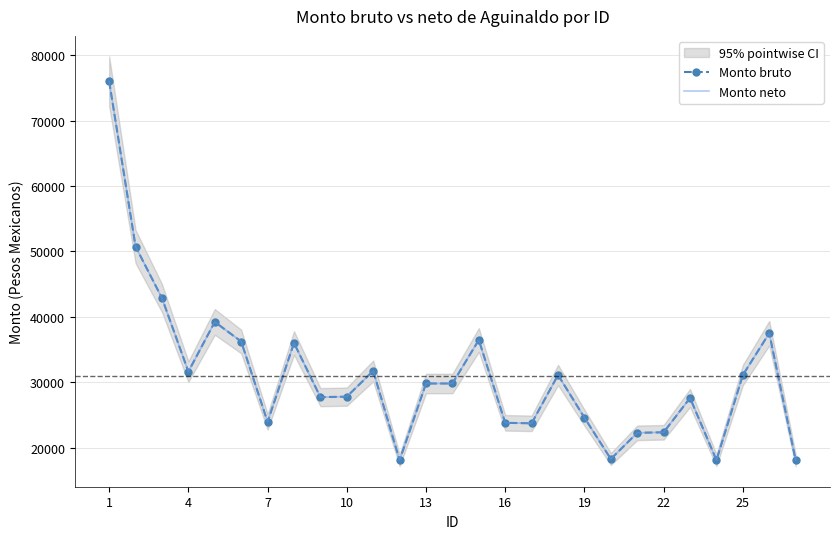

What is the minimum value shown in the chart?

18076.8